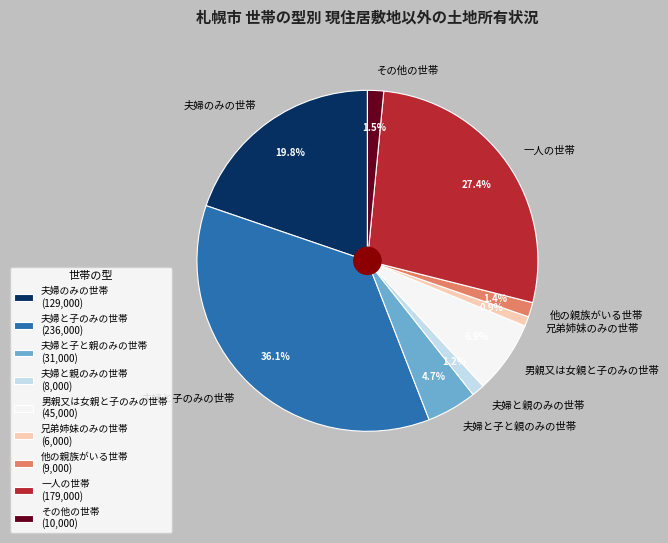

Is it true that 他の親族がいる世帯 is 1% of the pie?

True